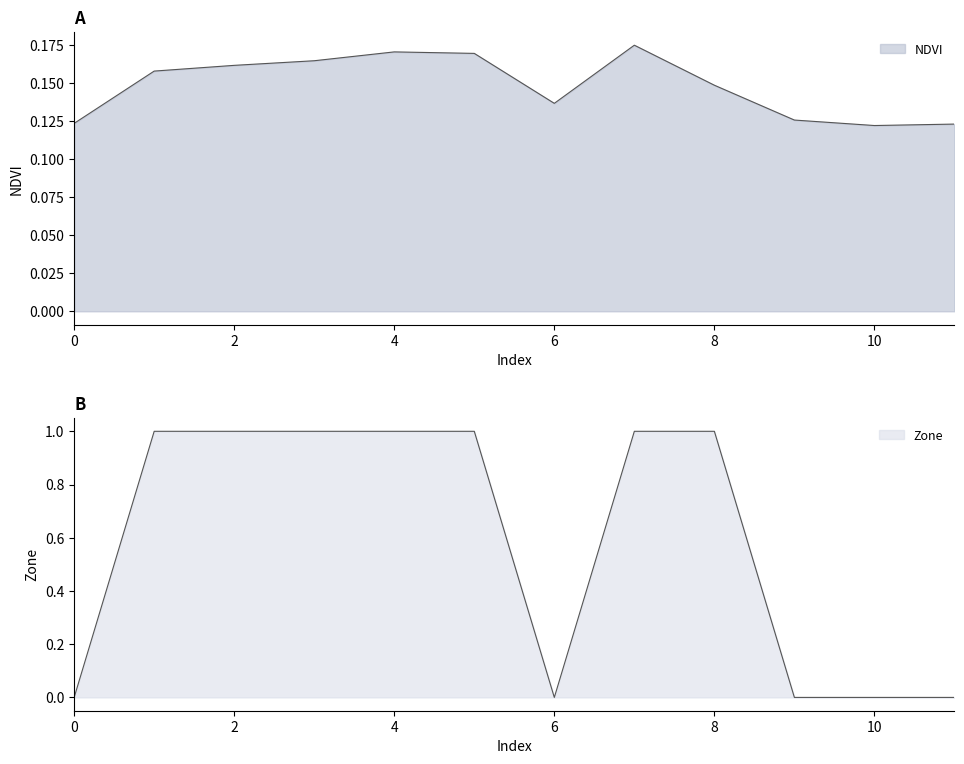

At which label does NDVI reach its minimum?

10